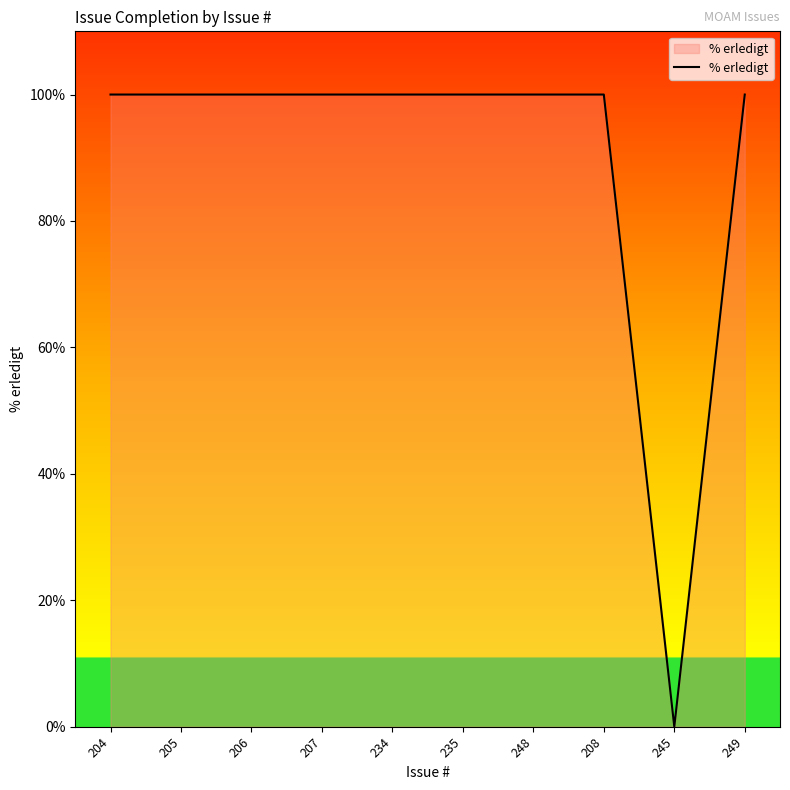

What is the maximum value shown in the chart?

100